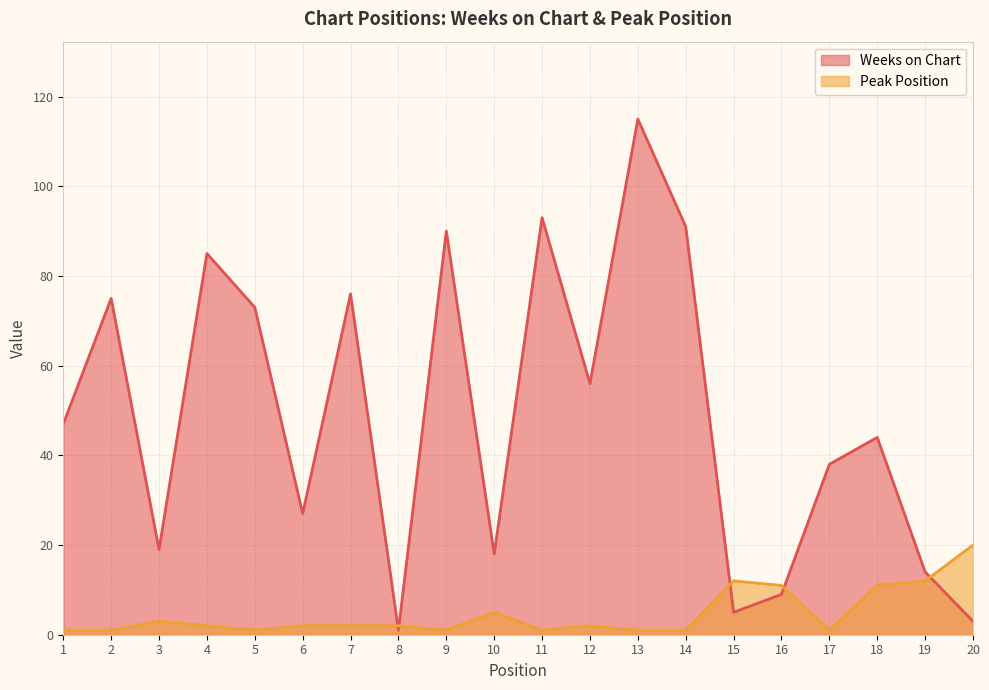

Which series has the widest spread of values?

Weeks on Chart